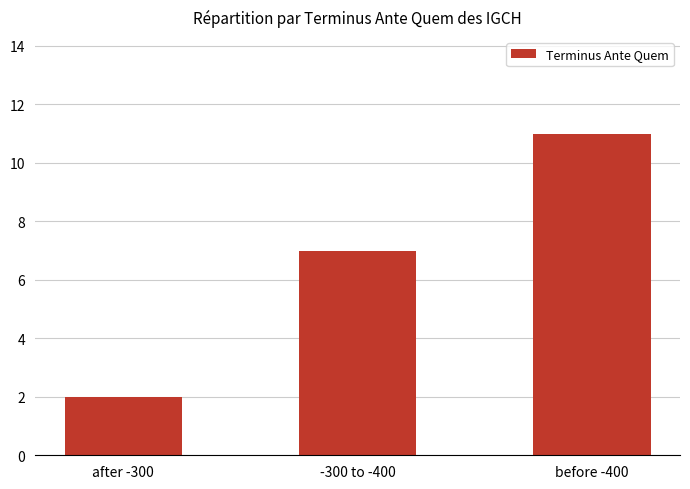

Rank the categories by value from lowest to highest.

after -300, -300 to -400, before -400